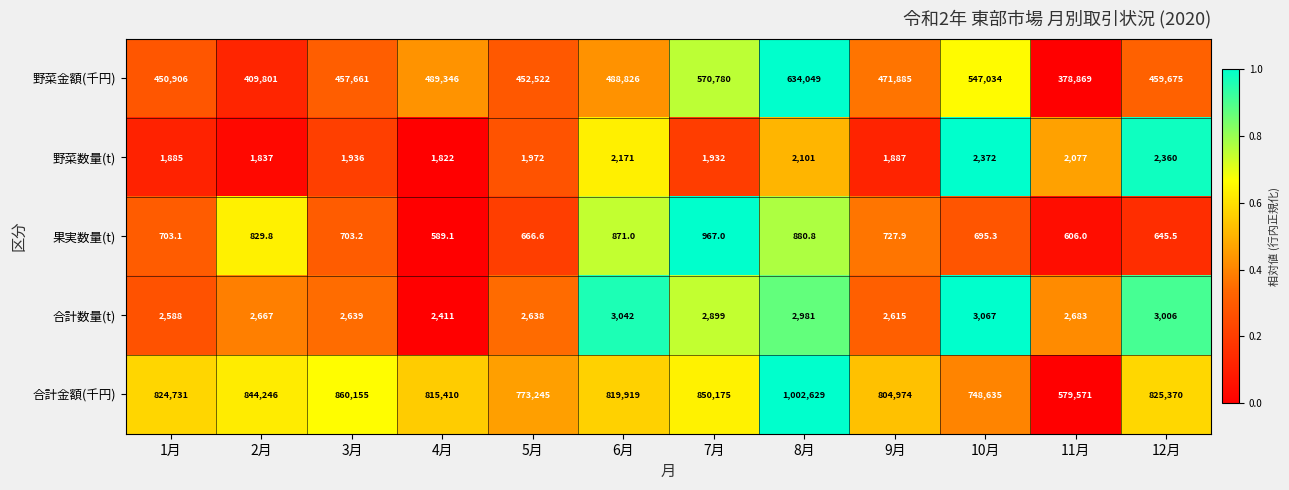

Where is 野菜金額(千円) nearest to the value 506459?

4月